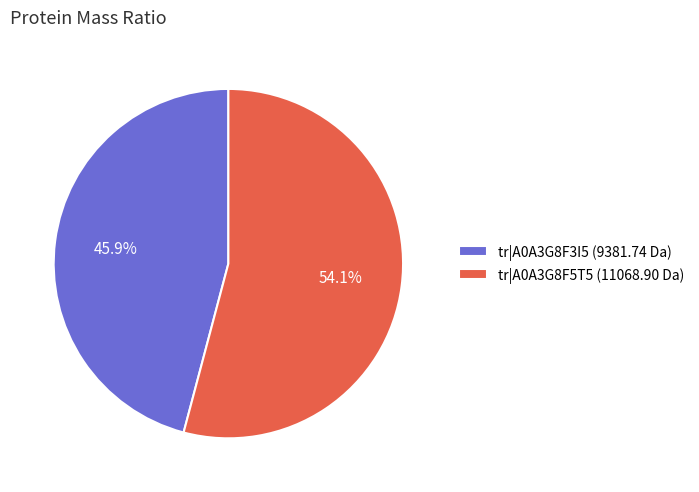

Which slice is the largest?

tr|A0A3G8F5T5 (11068.90 Da)